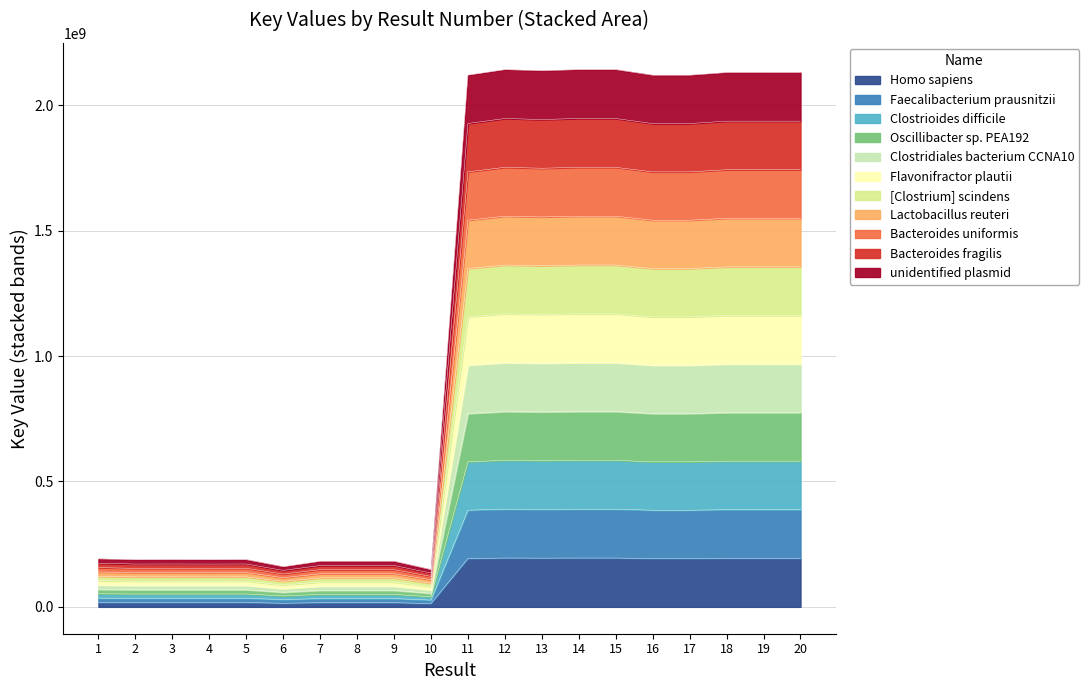

Which label corresponds to the largest value in the chart?

12